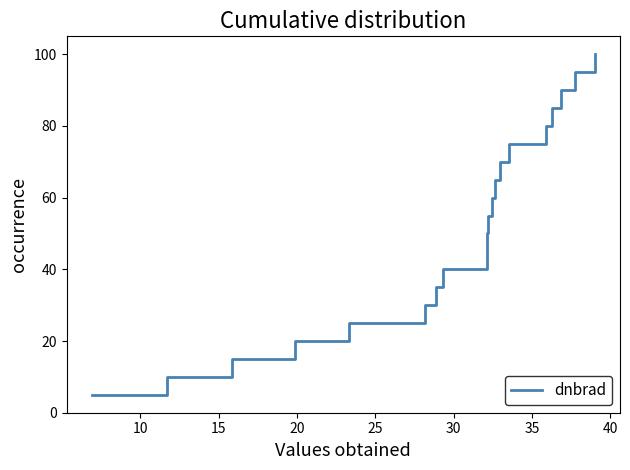

What is the difference between the second highest and second lowest values?

85.0